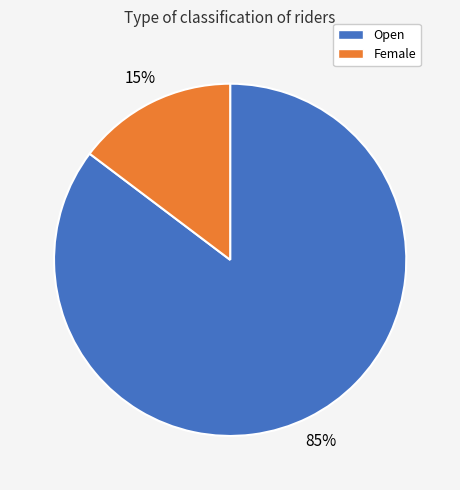

What is the largest slice in the pie chart?

Open